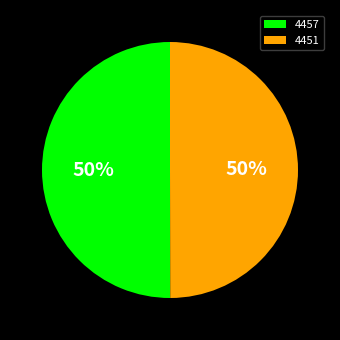

Count the number of slices in the pie.

2